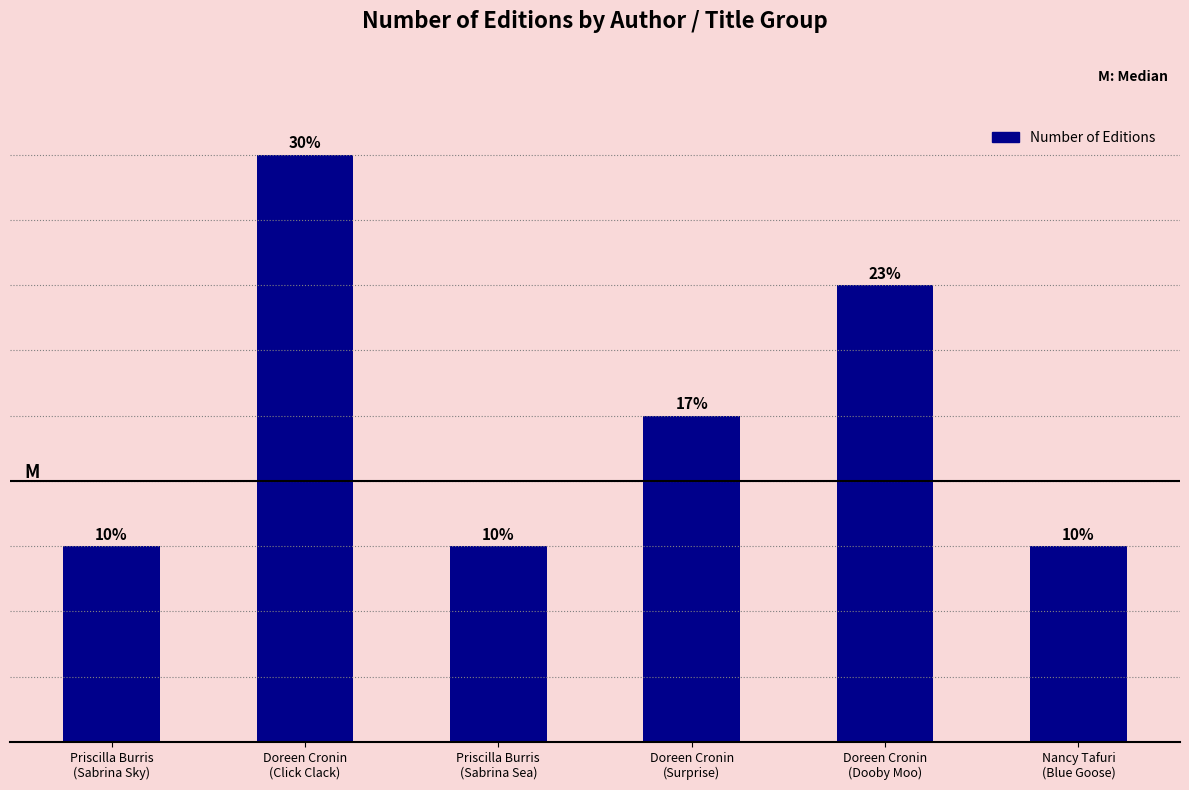

Where does the data first go above 5?

Doreen Cronin
(Click Clack)